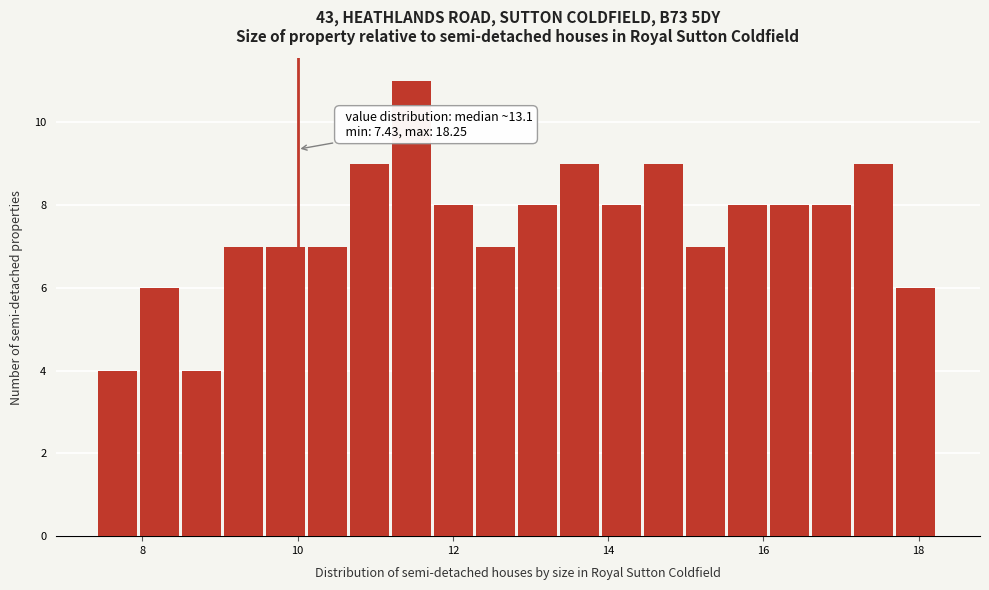

Around what value on the x-axis is the tallest bar? Give the approximate position of its centre, as read against the axis.

11.4